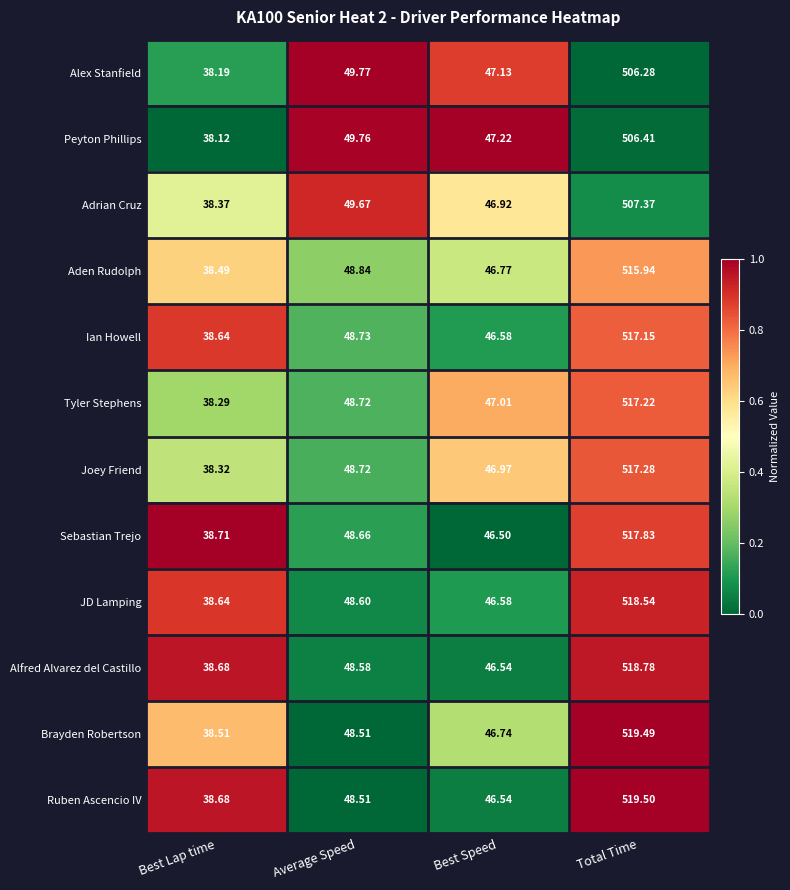

Rank the series by their maximum value, from lowest to highest.

Alex Stanfield, Peyton Phillips, Adrian Cruz, Aden Rudolph, Ian Howell, Tyler Stephens, Joey Friend, Sebastian Trejo, JD Lamping, Alfred Alvarez del Castillo, Brayden Robertson, Ruben Ascencio IV